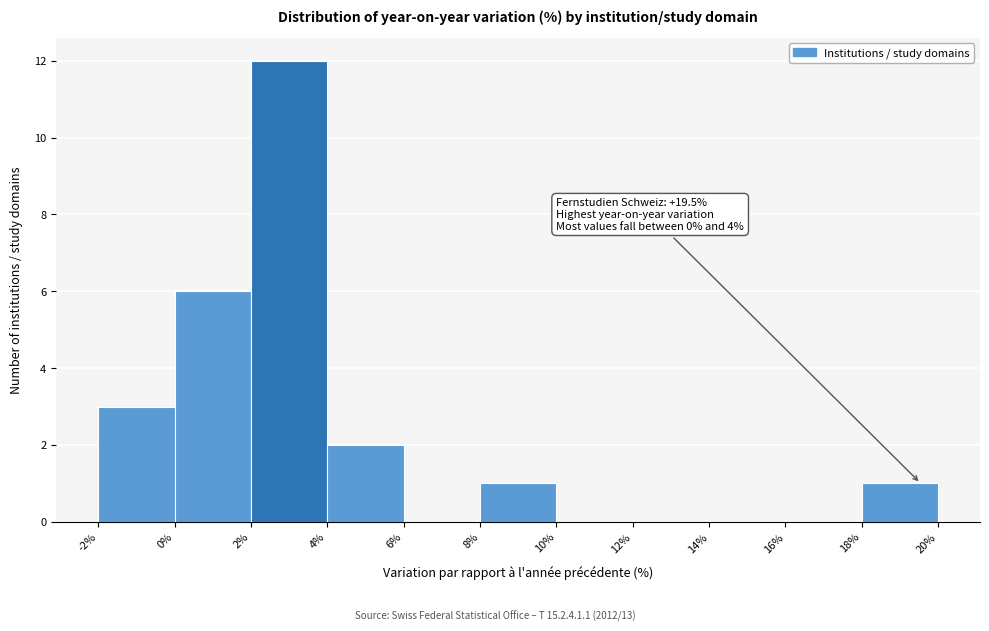

Over which range of the x-axis is the bar tallest?

2% to 4%